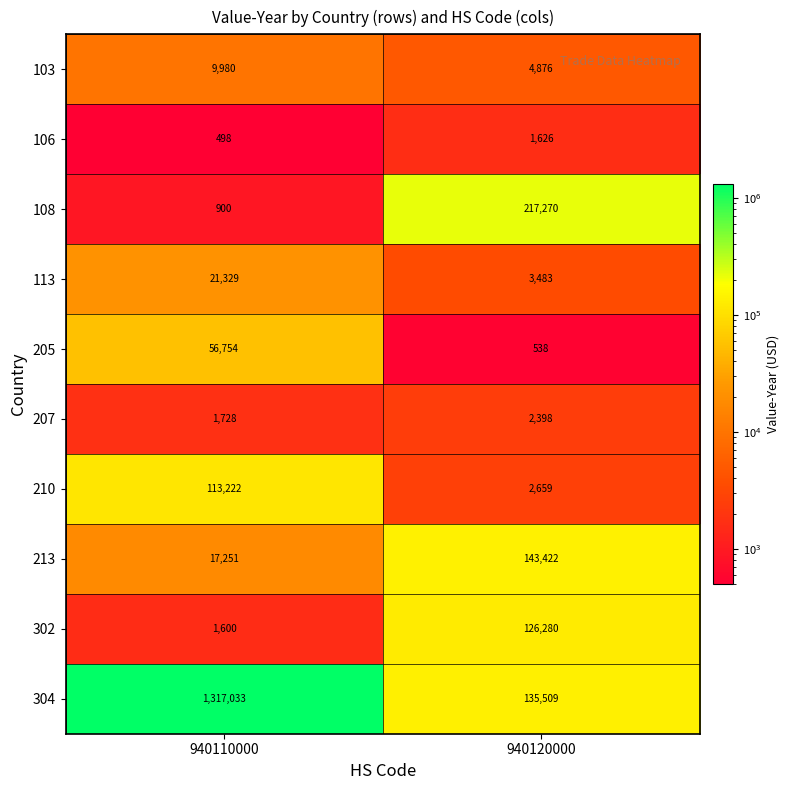

Which series has the largest total across all categories?

304